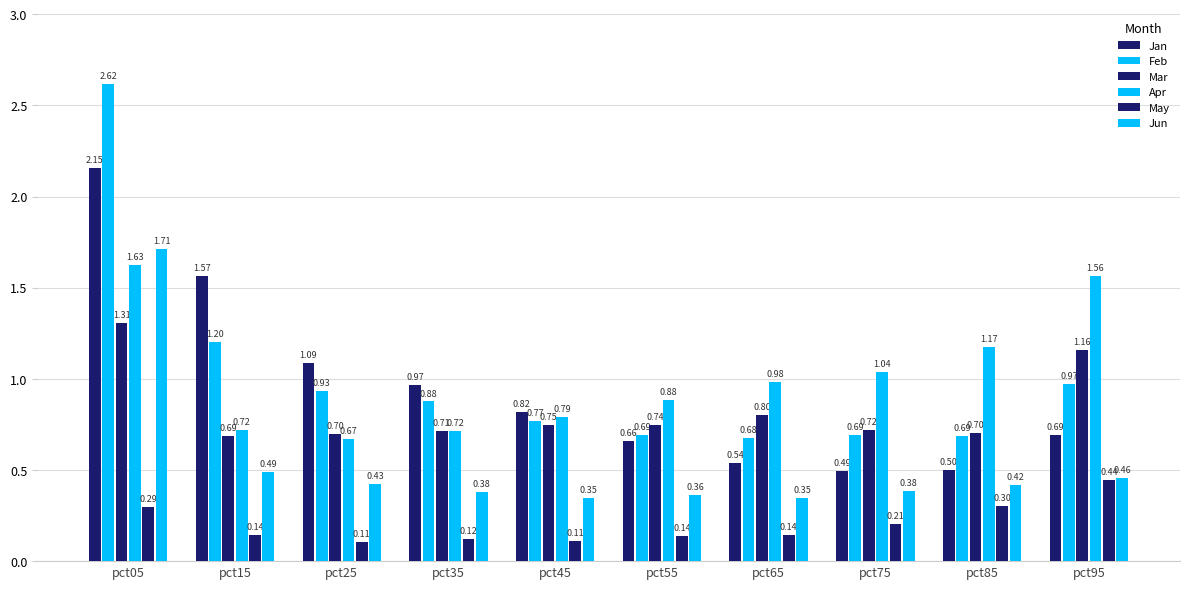

Which series has the largest total across all categories?

Apr